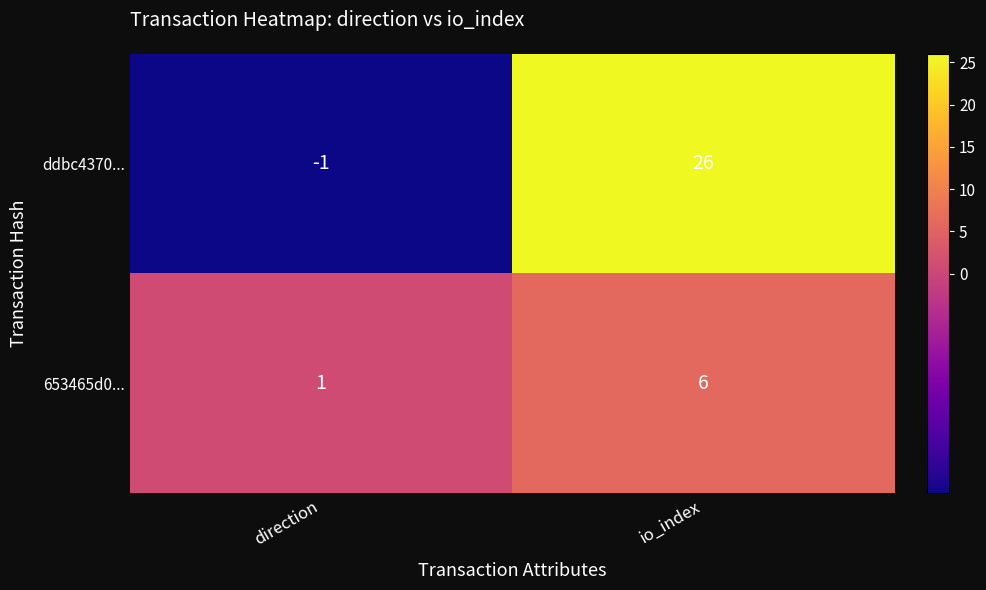

Which series has the largest range (max minus min)?

ddbc4370...